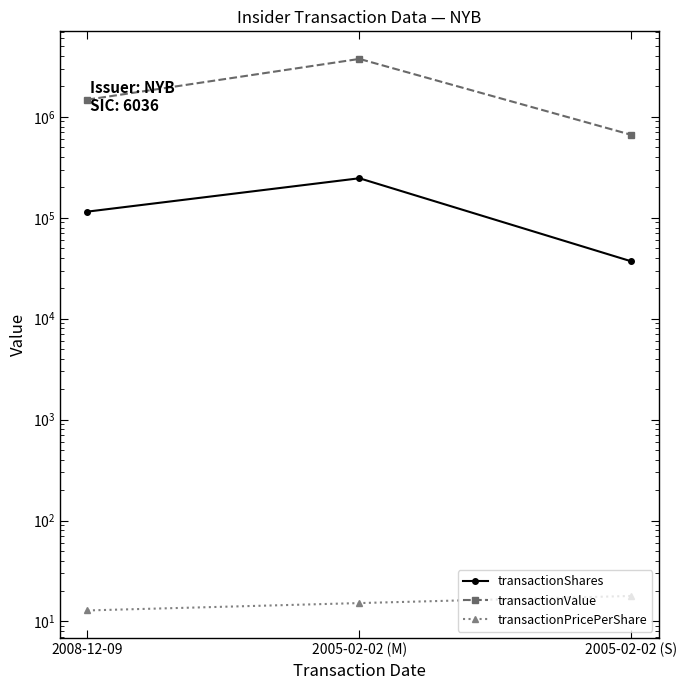

Rank the series at 2008-12-09 from lowest to highest value.

transactionPricePerShare, transactionShares, transactionValue